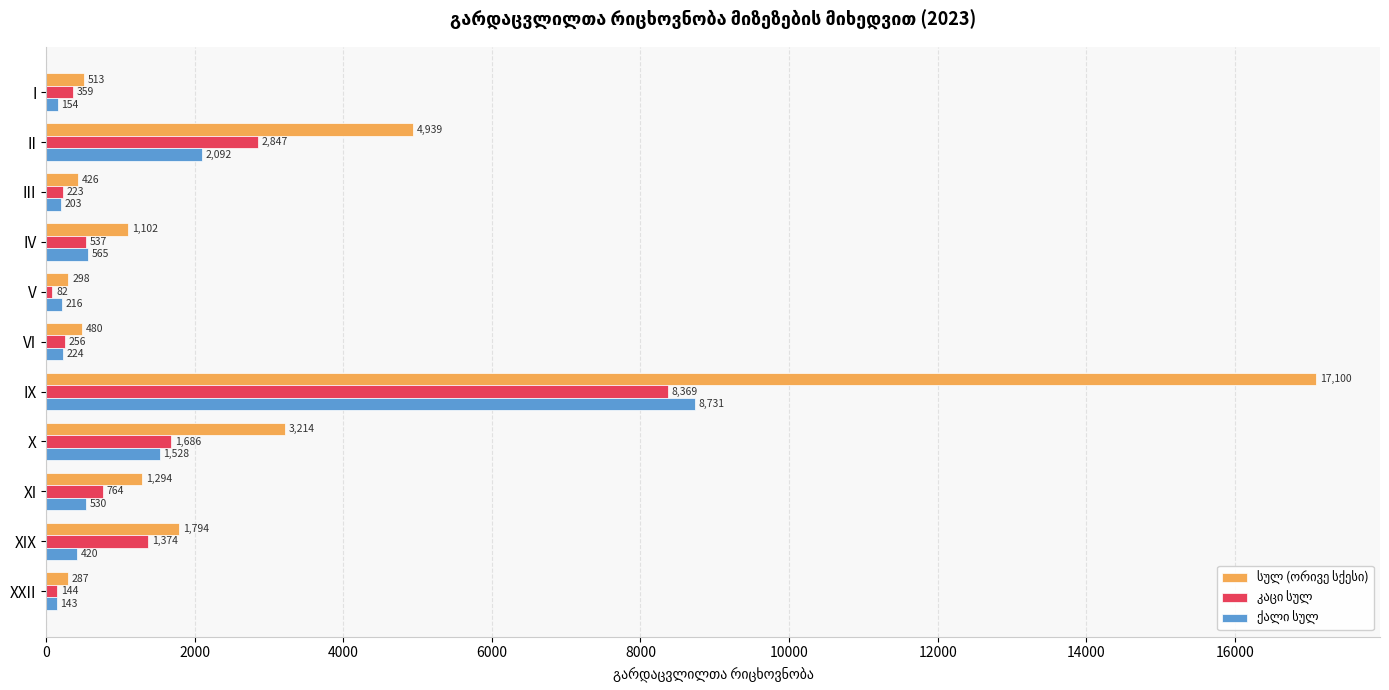

At which category is the sum across all series the highest?

IX